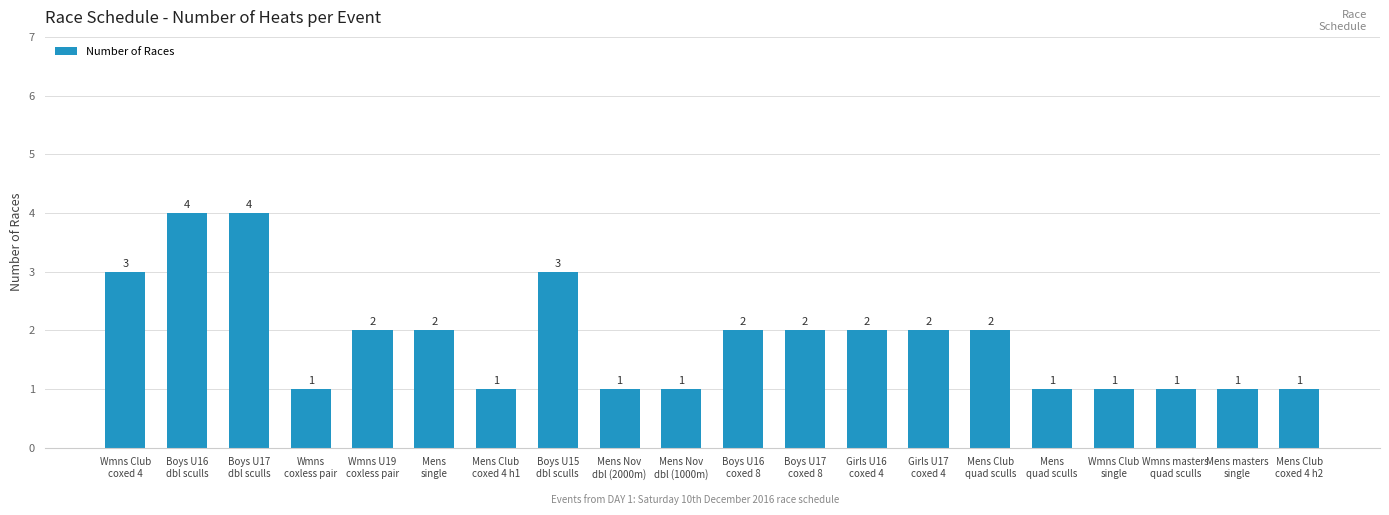

Are the bars horizontal?

No